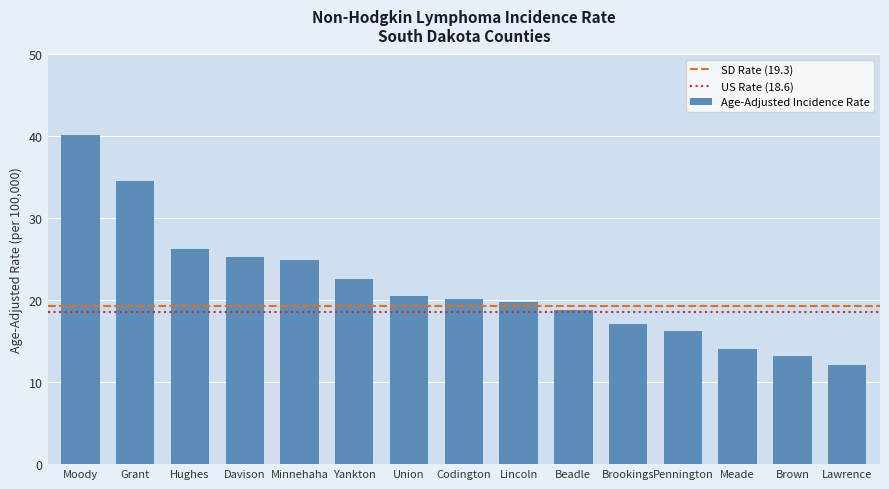

How many categories are shown in the chart?

15